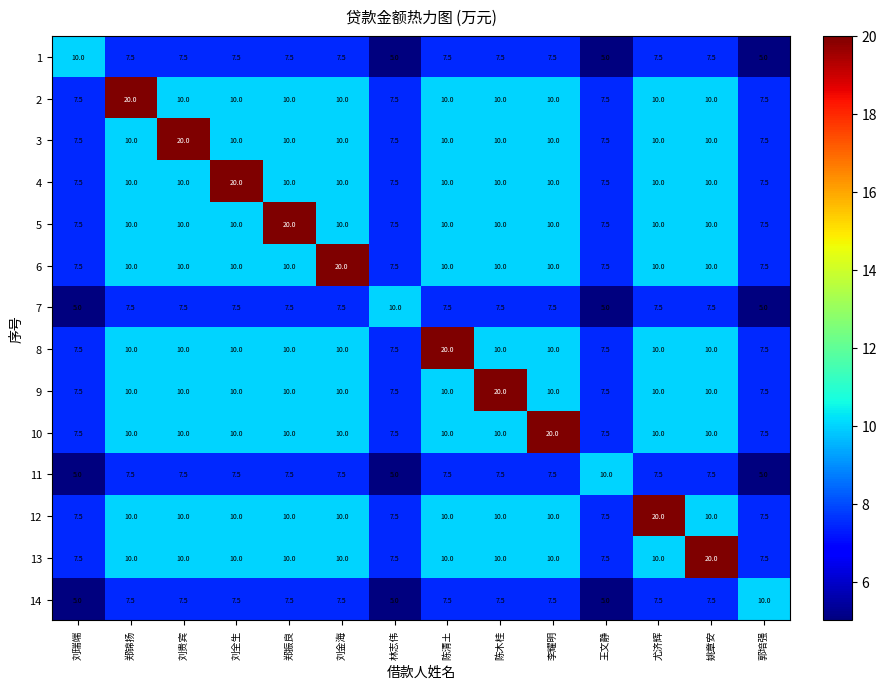

At which label does 11 reach its peak?

王文静